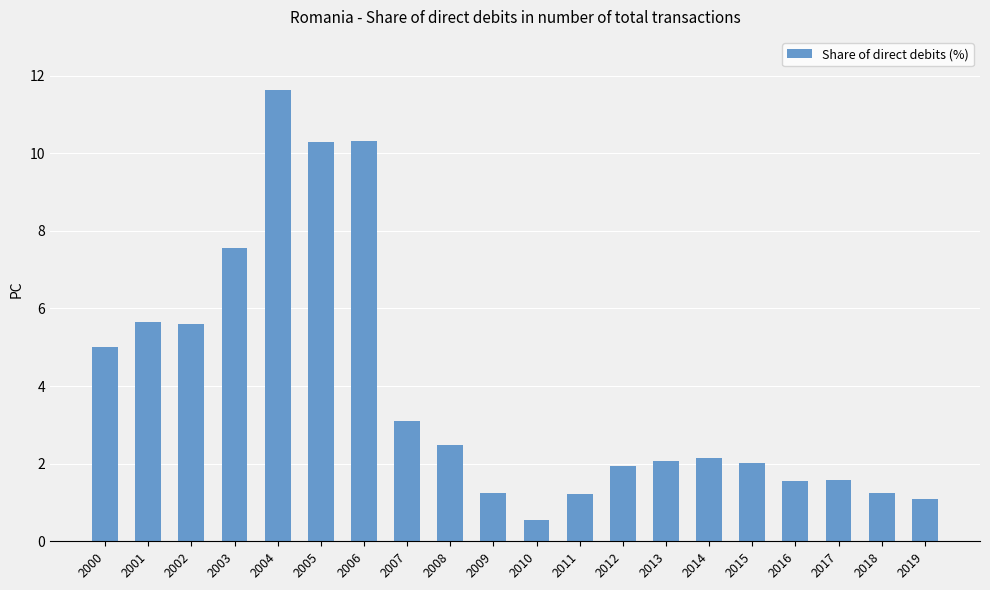

Which category has the highest value across all series?

2004